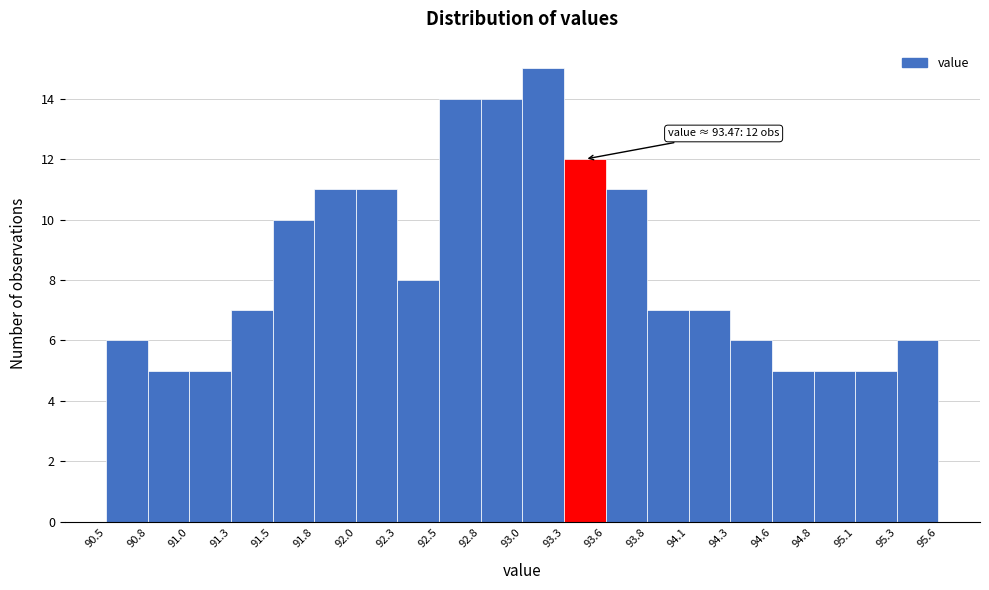

Over which range of the x-axis is the bar tallest?

93.0 to 93.3